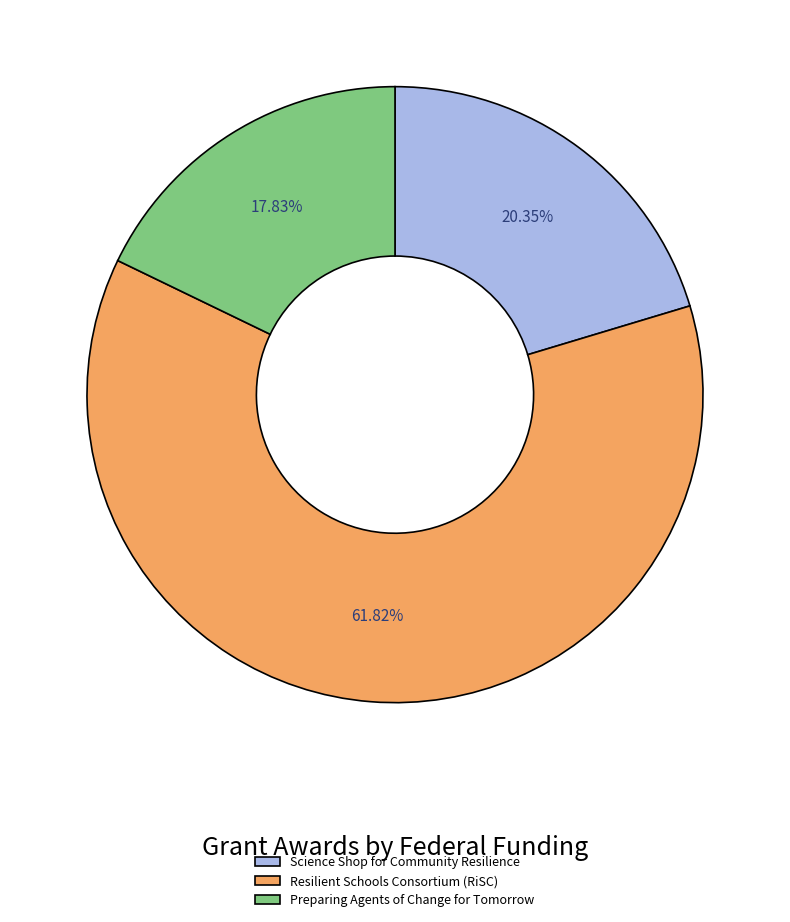

Rank the categories by value from highest to lowest.

Resilient Schools Consortium (RiSC), Science Shop for Community Resilience, Preparing Agents of Change for Tomorrow